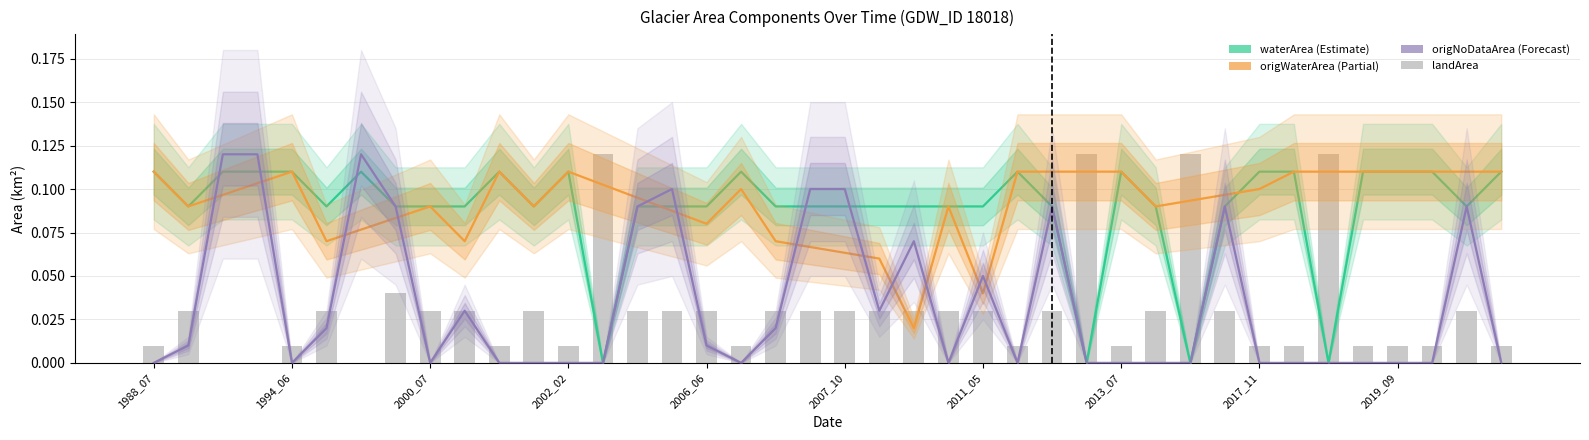

Is the value of waterArea at 1988_10 greater than the value of origNoDataArea at 2010_08?

Yes